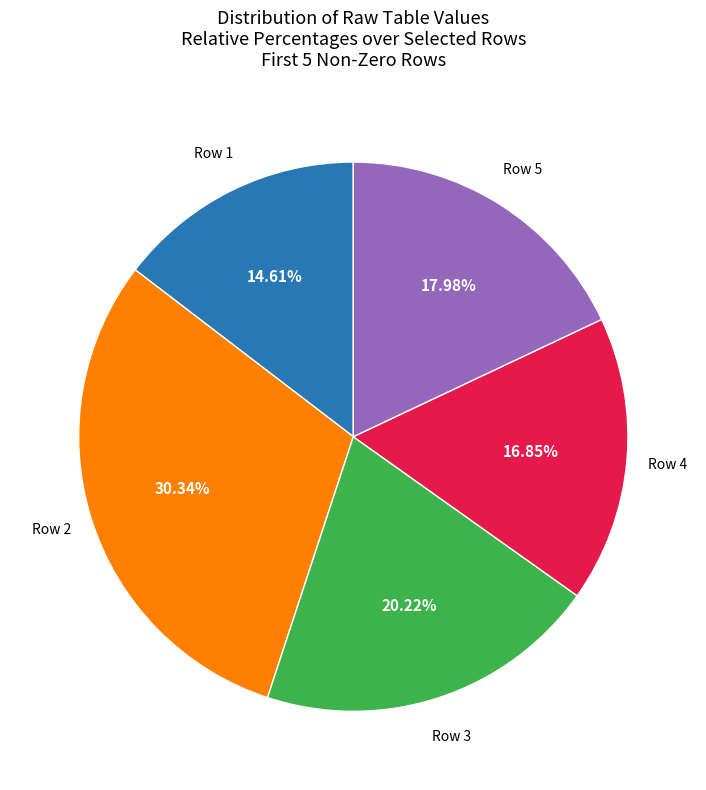

Is it true that Row 2 is 18% of the pie?

False